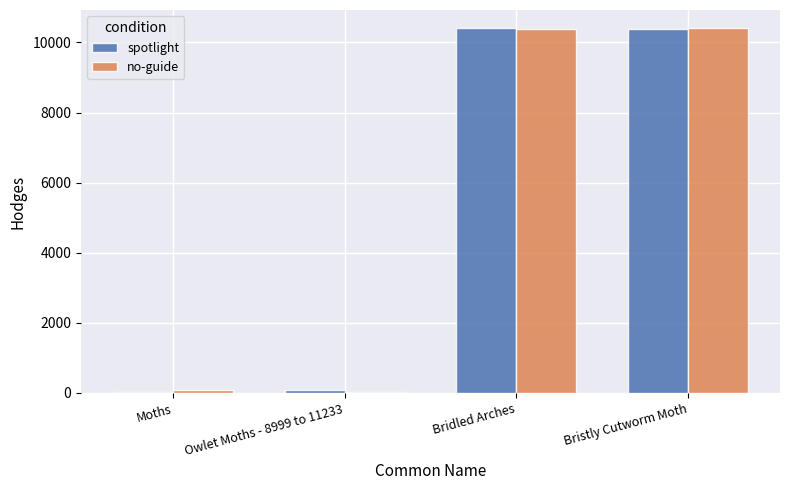

The value of spotlight at Bridled Arches is 10405.0. True or false?

True